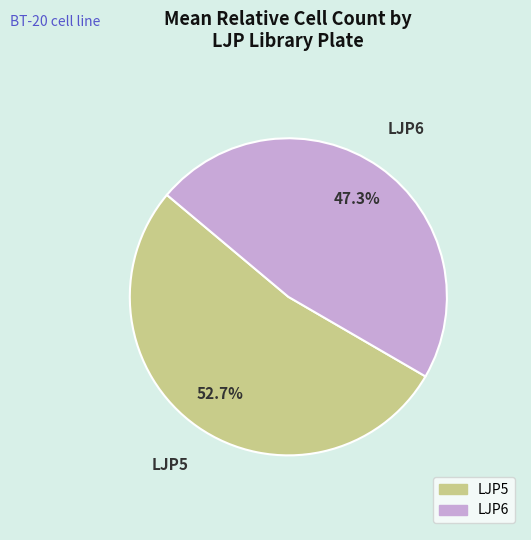

Is there a majority slice in this chart?

Yes